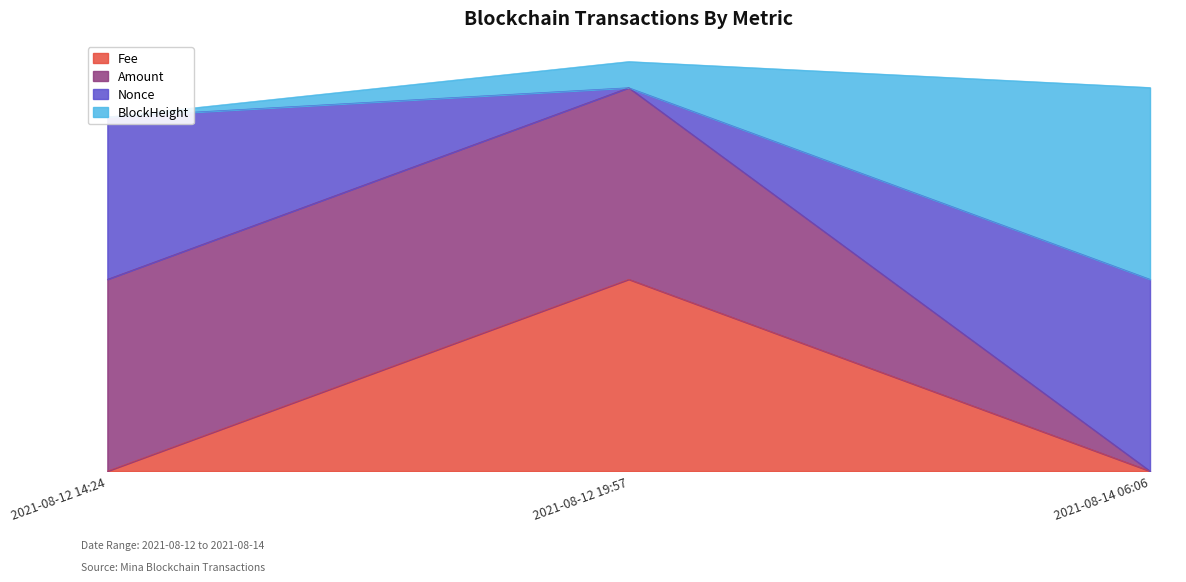

What is the difference between the maximum and minimum values in the Amount series?

1.0